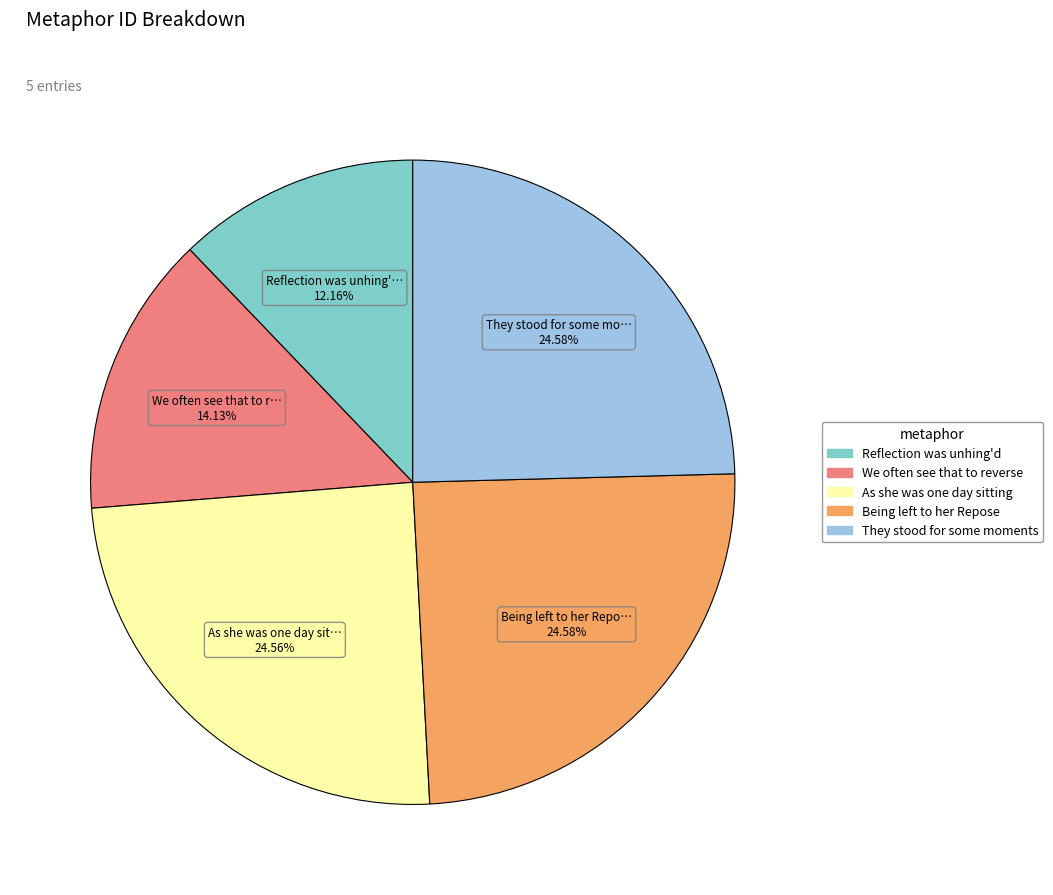

Does any single category account for the majority?

No